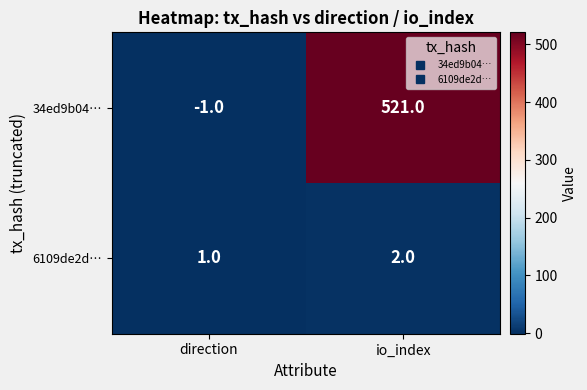

Which series has the largest range (max minus min)?

34ed9b04…